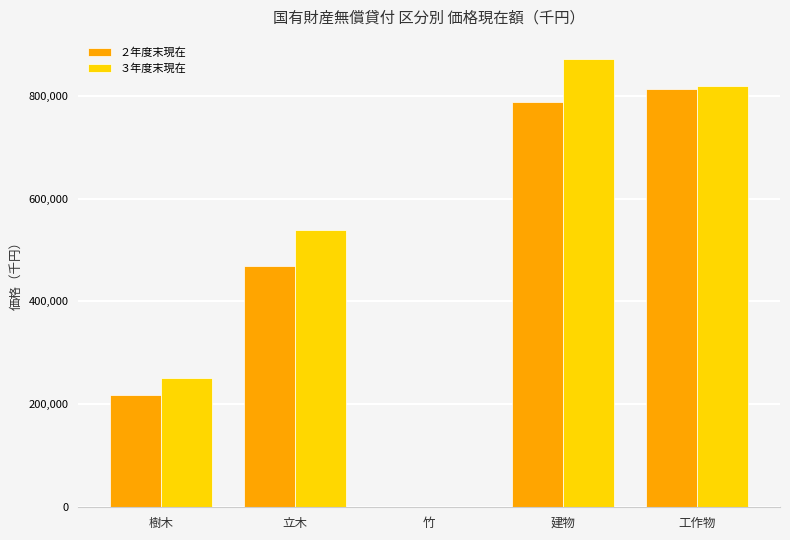

Which category has the highest value in the ２年度末現在 series?

工作物